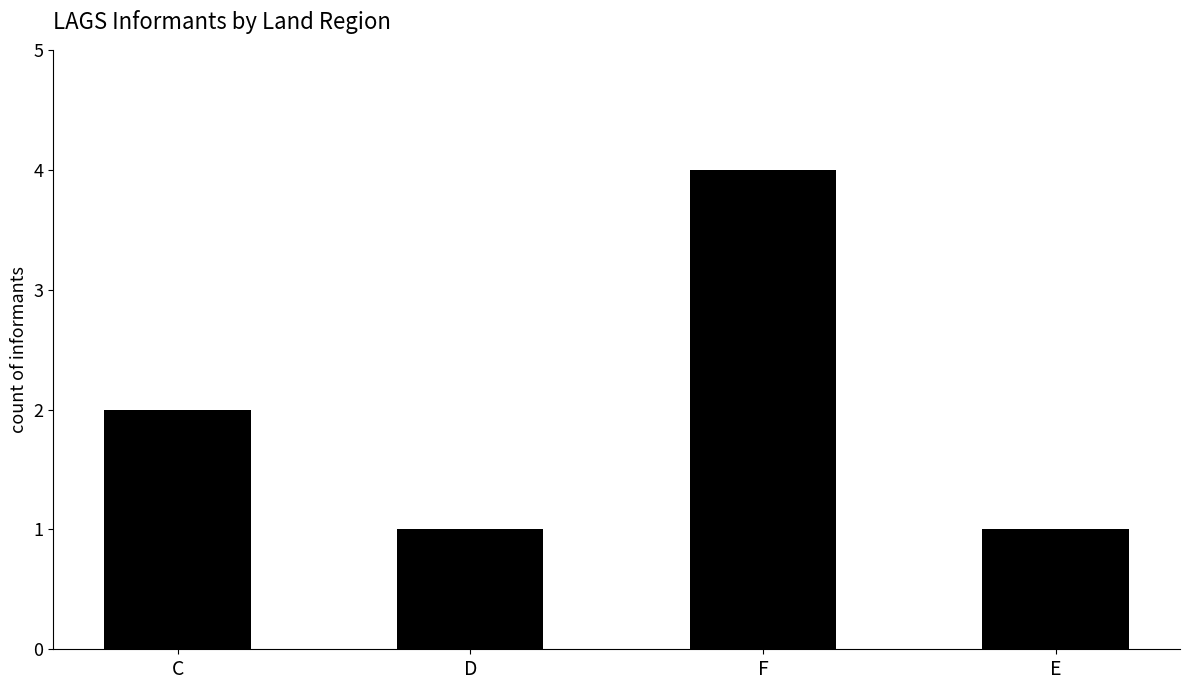

What is the difference between the maximum and second lowest values?

3